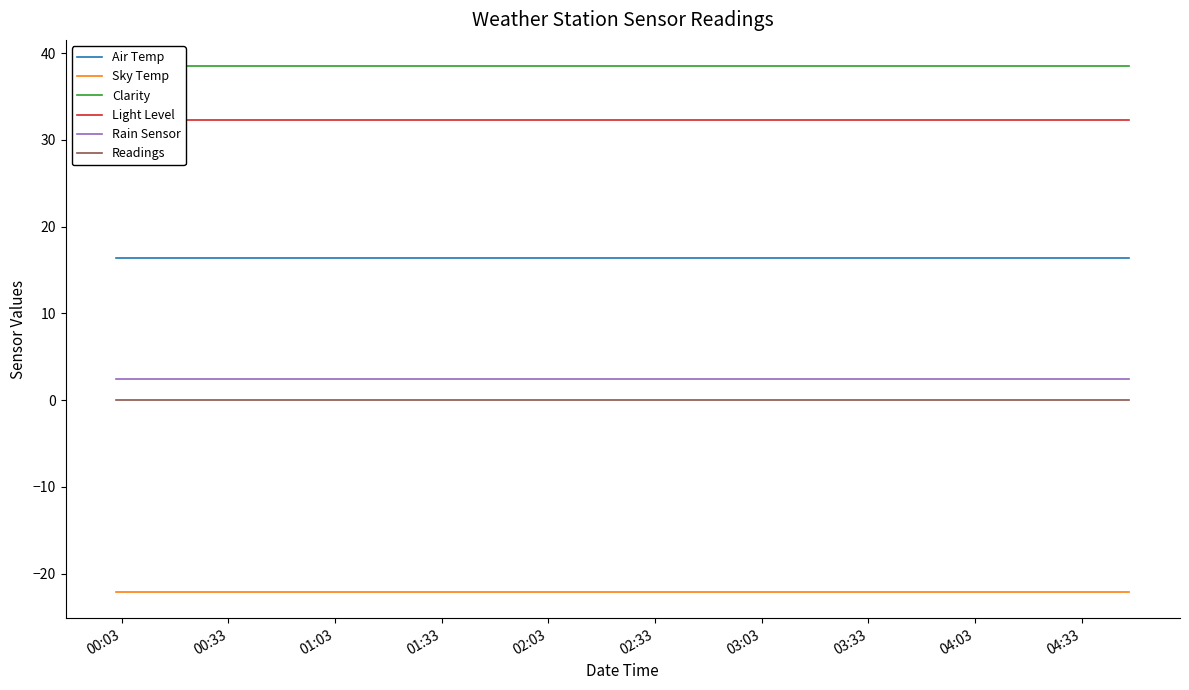

Rank the series by their maximum value, from highest to lowest.

Clarity, Light Level, Air Temp, Rain Sensor, Readings, Sky Temp